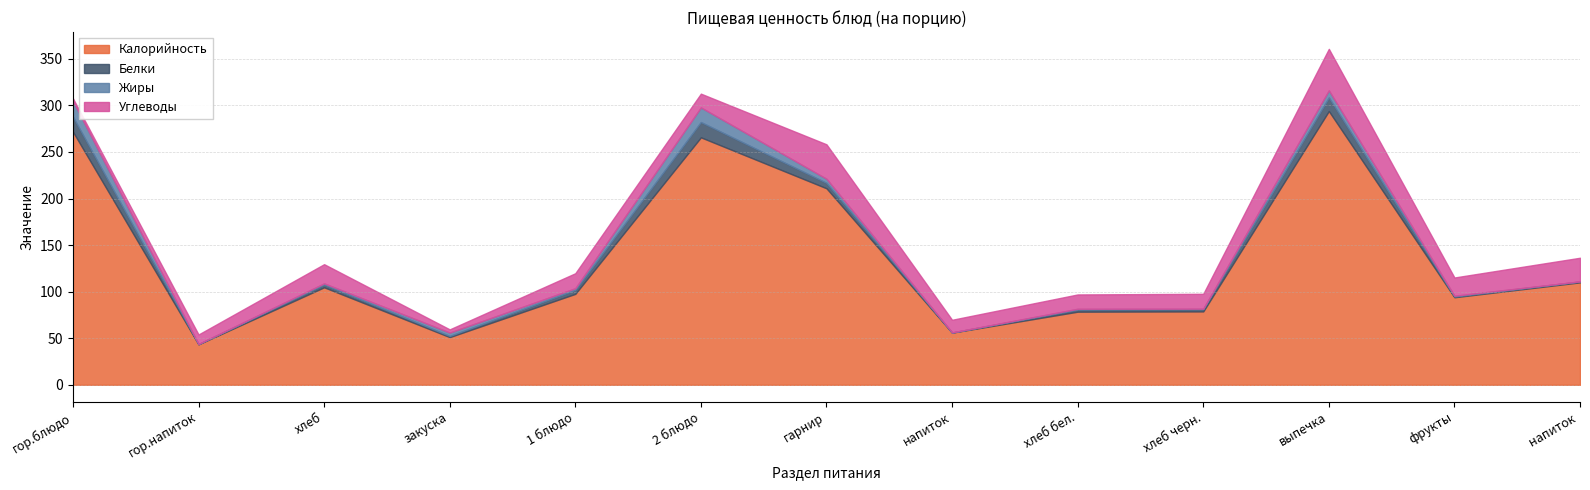

Where do Жиры and Белки first cross each other?

гор.блюдо and гор.напиток